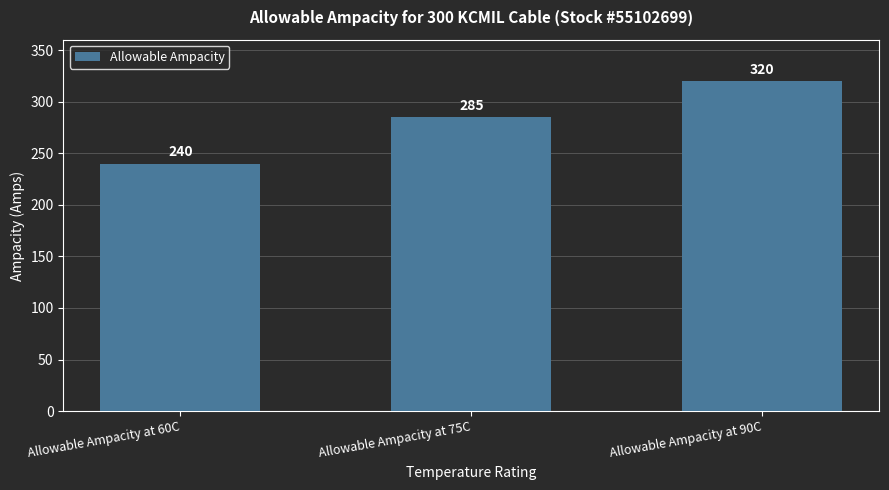

Where is the data nearest to the value 280?

Allowable Ampacity at 75C